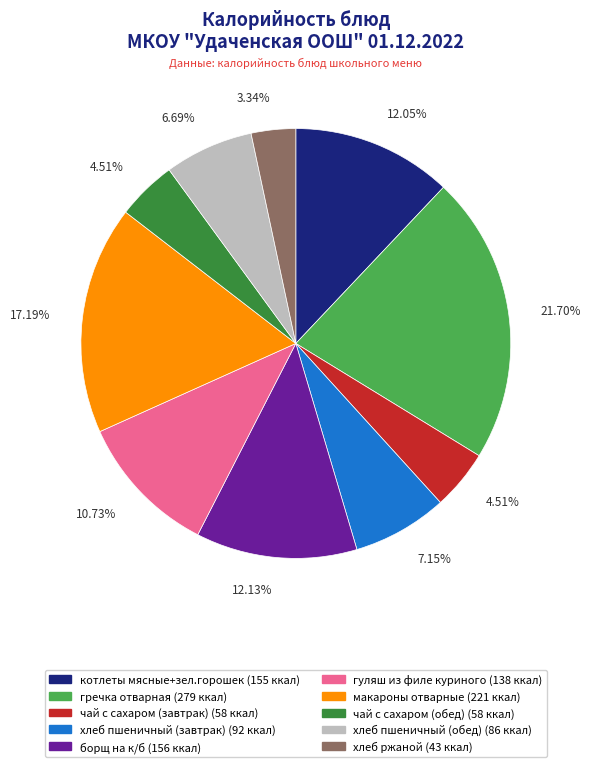

What is the ratio of the value at макароны отварные to the value at хлеб ржаной?

5.1